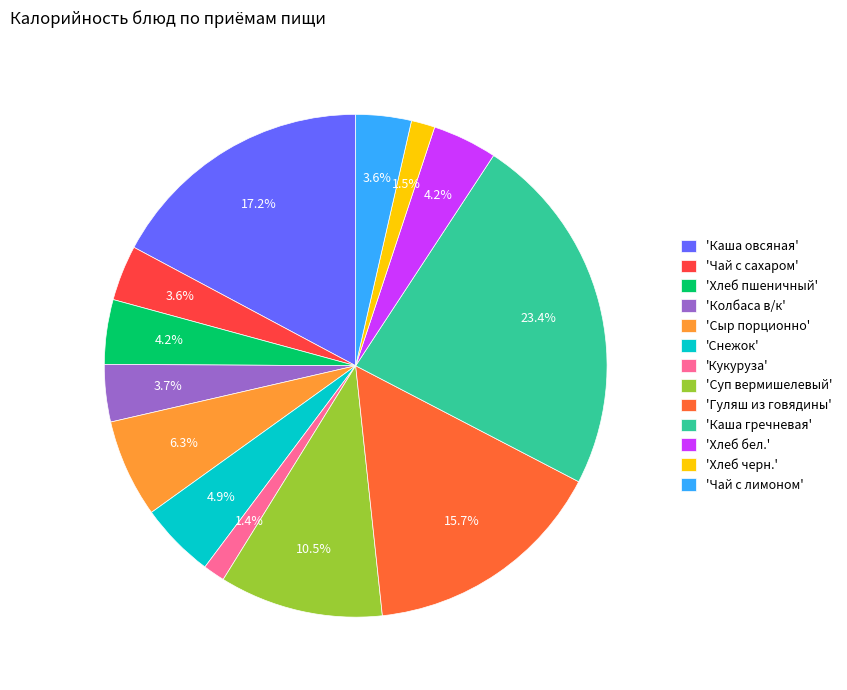

How many slices are in this pie chart?

13